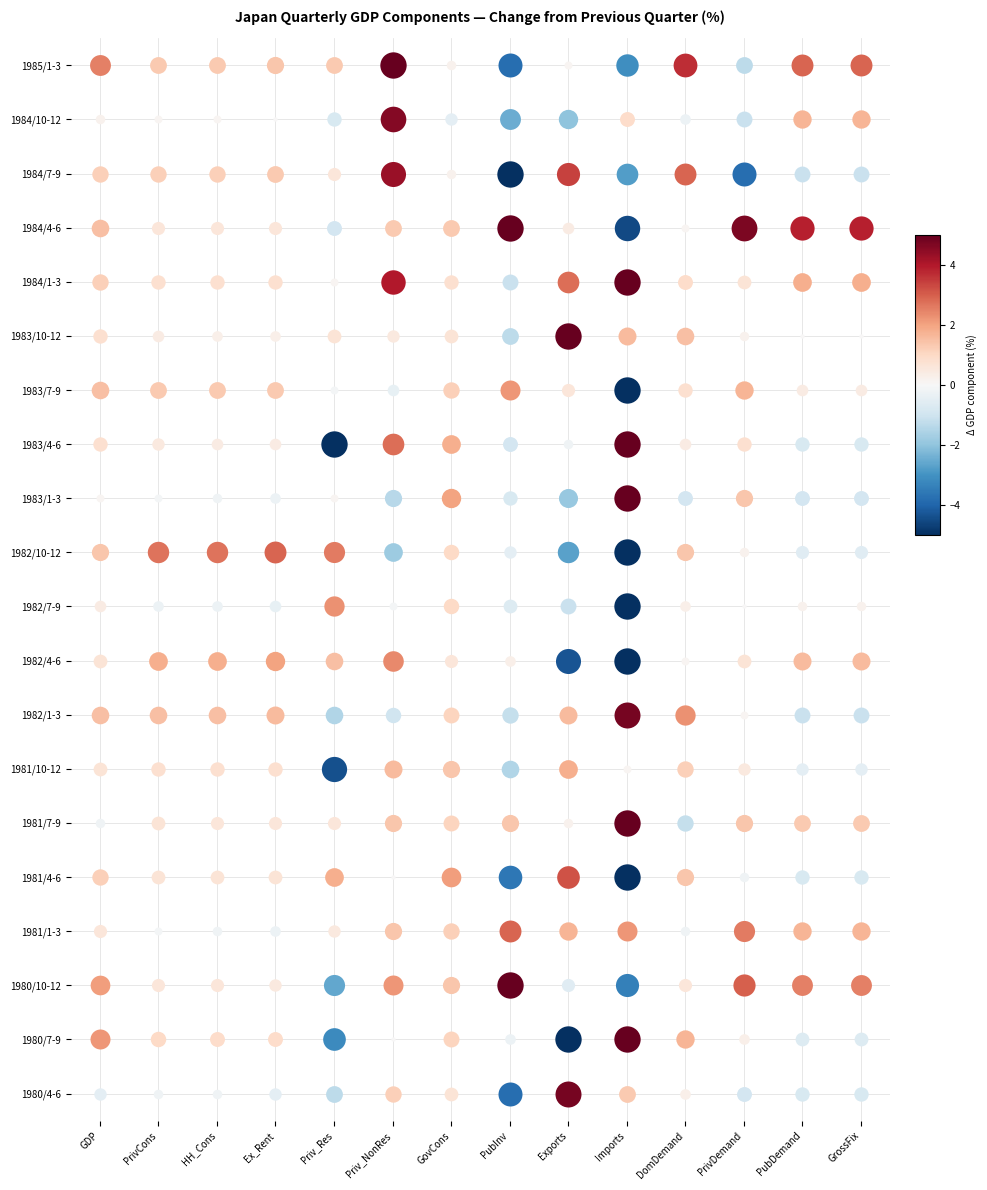

The 1983/4-6 series shows 0.4 at 1981/1-3. True or false?

True